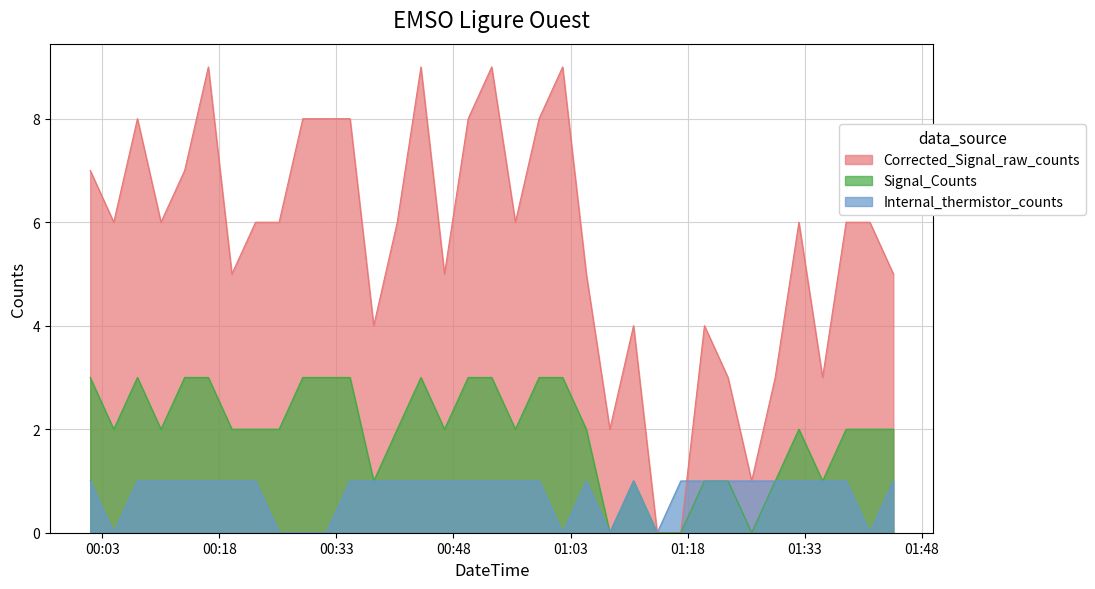

At how many categories does at least one series exceed 4?

25